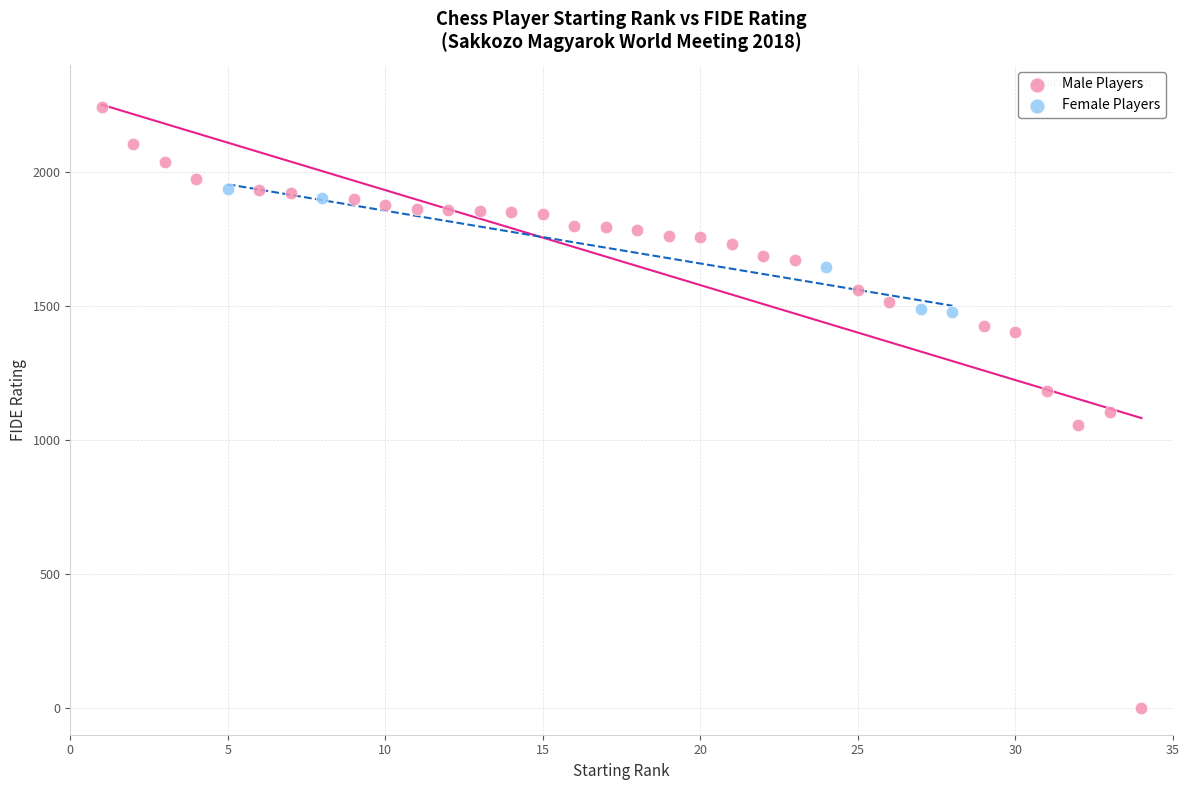

Which series contains the highest Y value?

Male Players